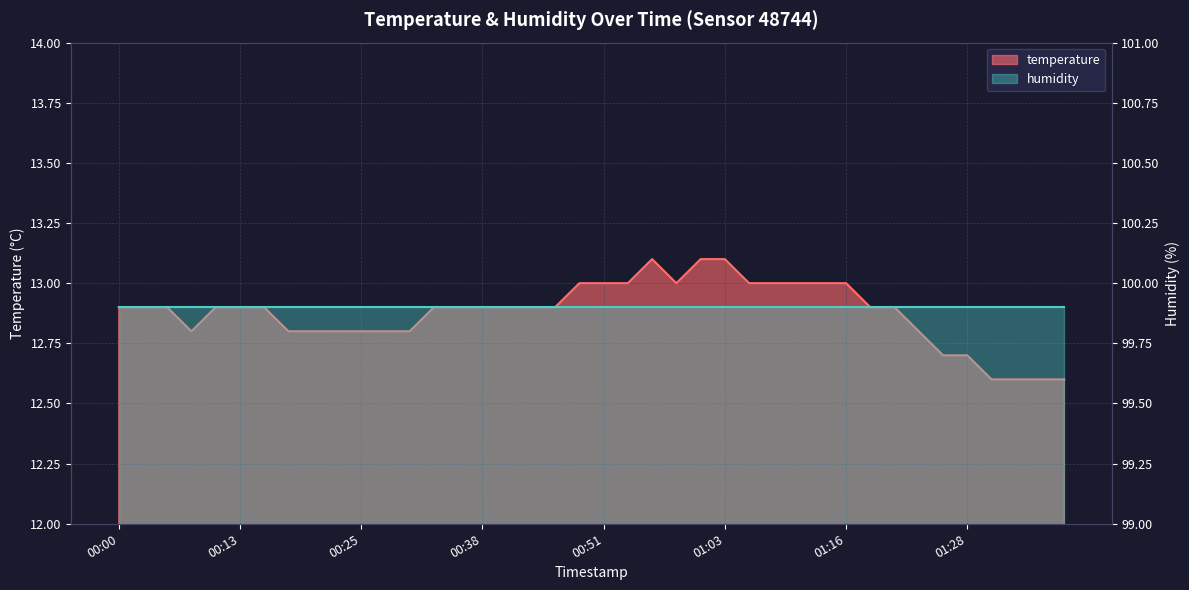

True or false: the data shows 22.7 at 01:08.

False